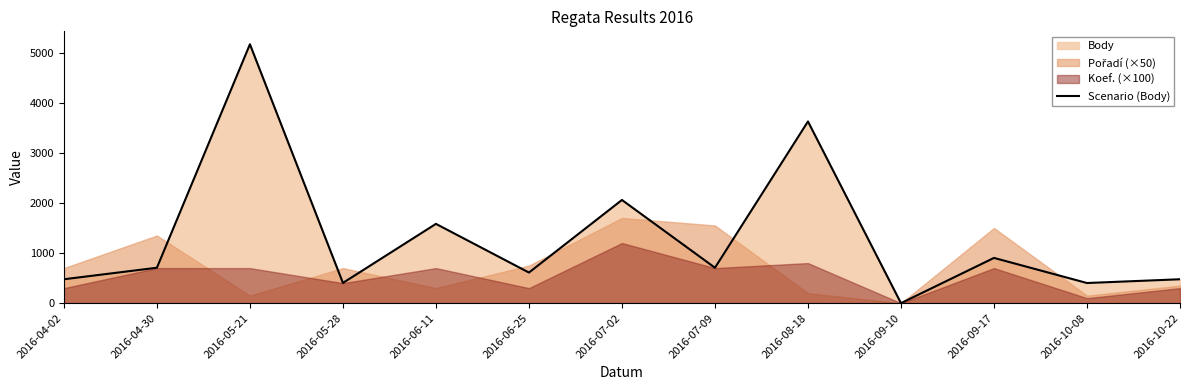

Rank the categories by value from highest to lowest.

2016-05-21, 2016-08-18, 2016-07-02, 2016-06-11, 2016-09-17, 2016-04-30, 2016-07-09, 2016-06-25, 2016-04-02, 2016-10-22, 2016-05-28, 2016-10-08, 2016-09-10